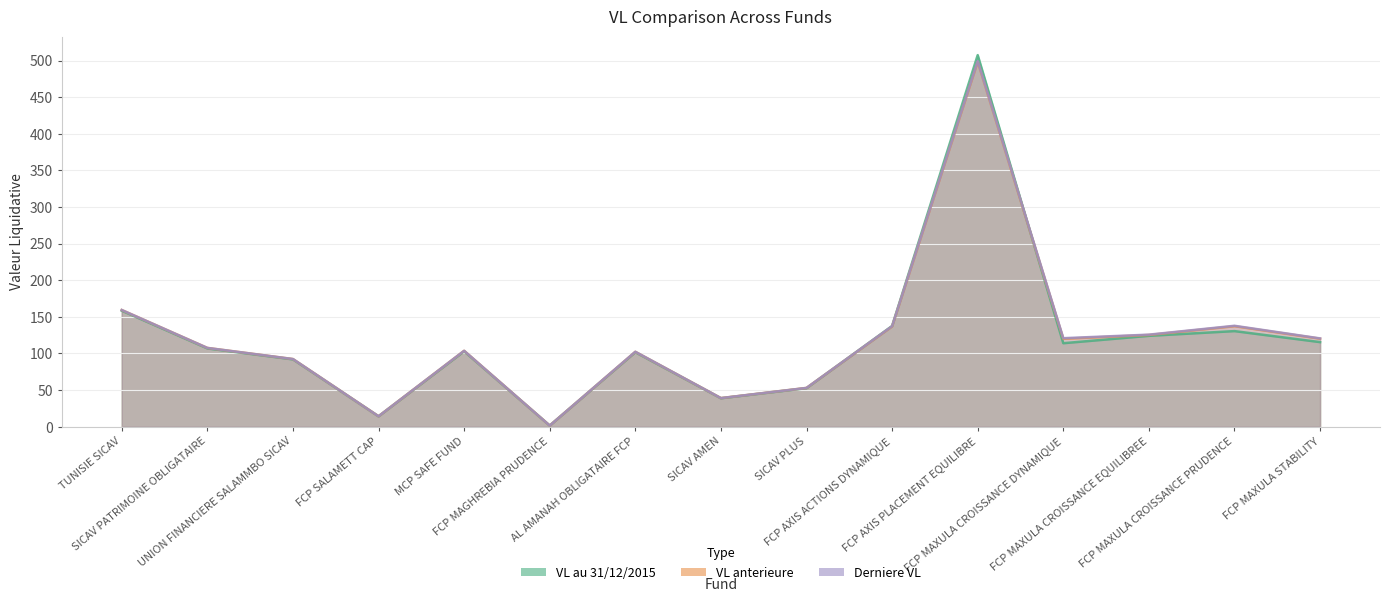

What is the difference between the second highest and second lowest values in the VL au 31/12/2015 series?

144.3